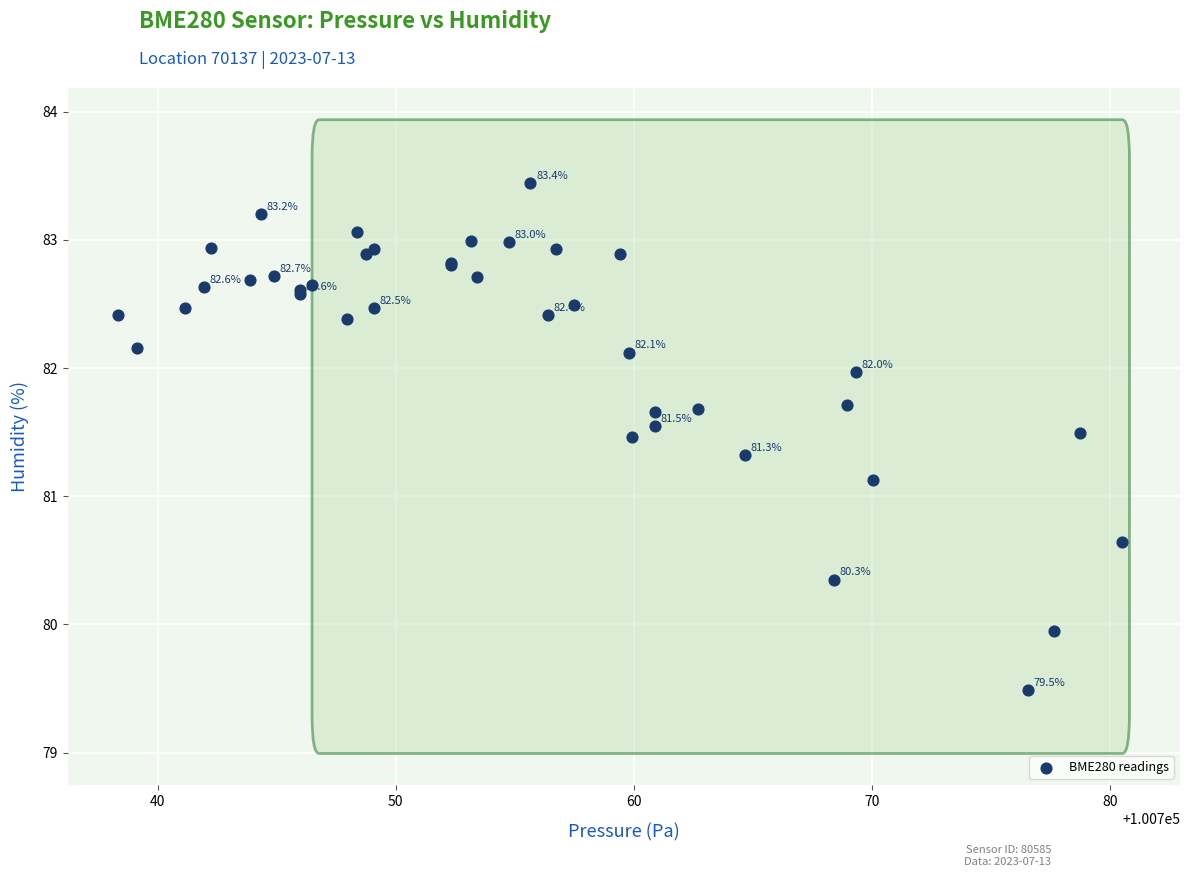

What Y value in the scatter plot is closest to 81?

81.1